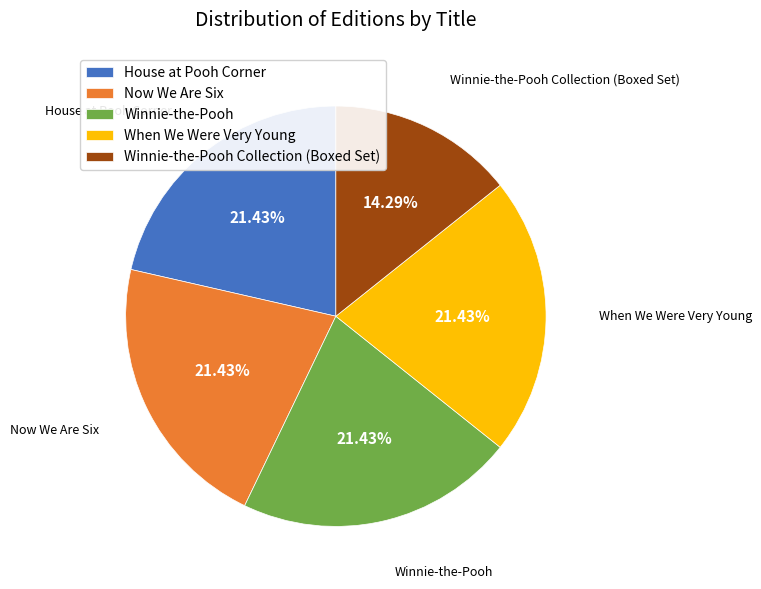

Is there any slice that represents more than half of the pie?

No